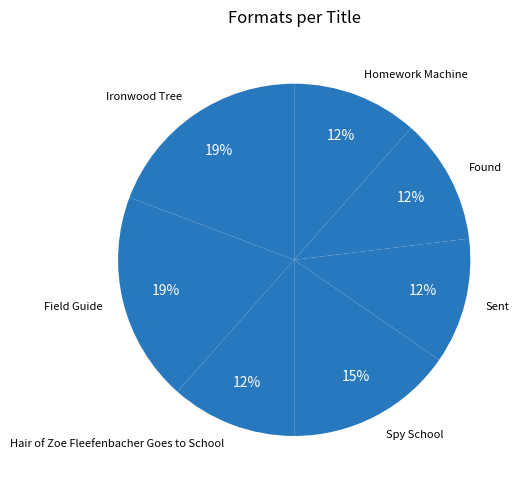

The Homework Machine slice represents 21% of the pie. True or false?

False